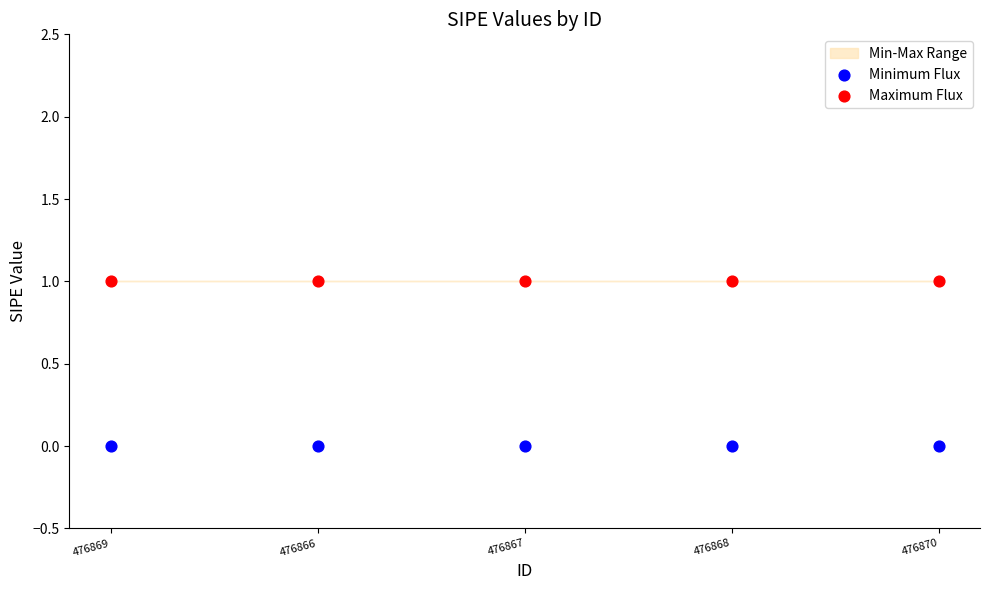

Which series reaches the maximum Y coordinate?

Maximum Flux